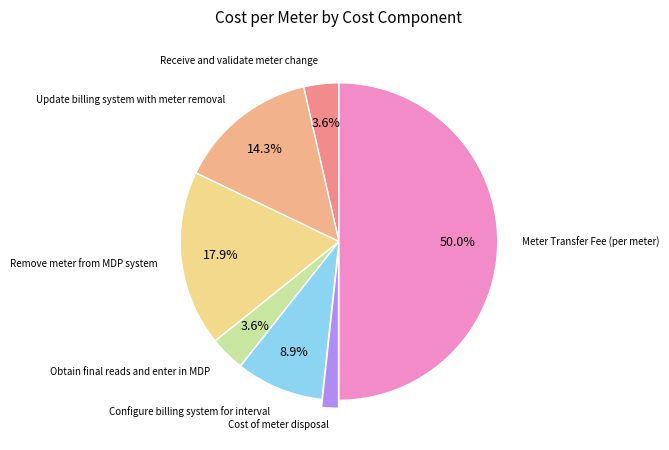

To the nearest percent, what percentage of the pie is Meter Transfer Fee (per meter)?

50%